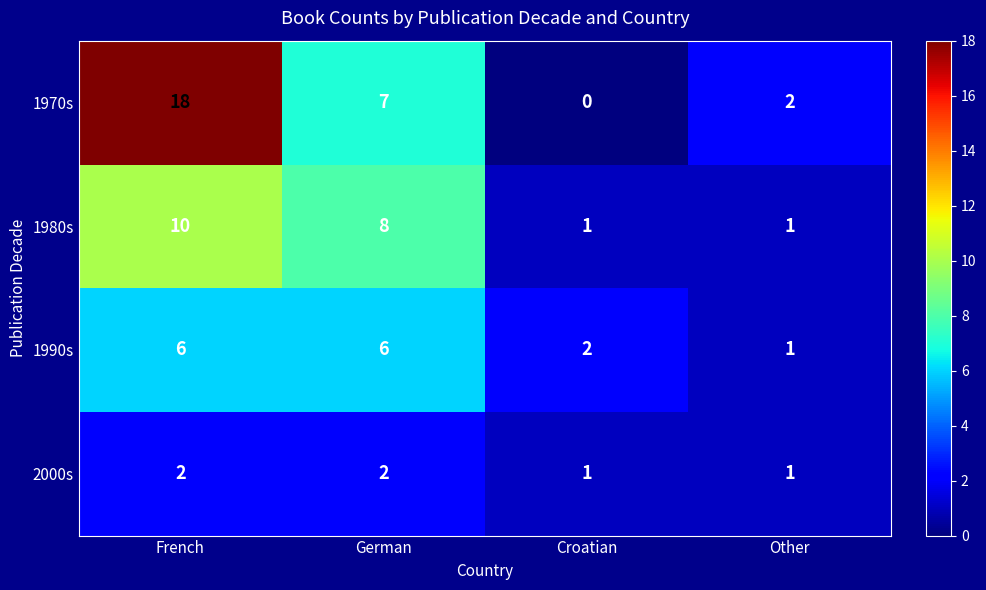

True or false: 1990s has a value of 10 at French.

False